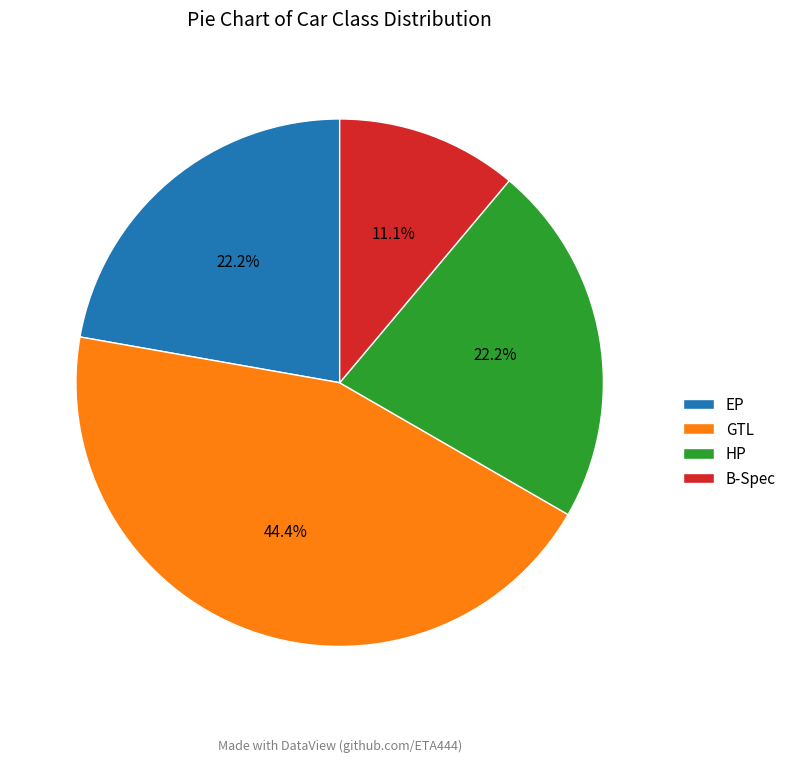

Combined, what portion of the pie is HP and GTL?

66.7%